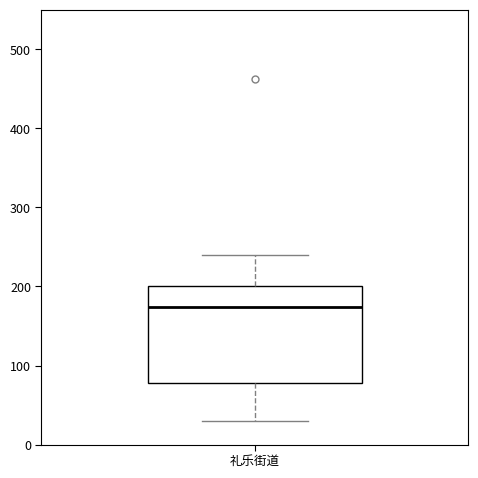

Transcribe this box plot: give where the median line is, the range the box spans, and where the two whiskers end, as read against the y-axis. The values are not printed on the chart, so give them approximately, as read against the axis.

median 170, box 80 to 200, whiskers 30 to 240